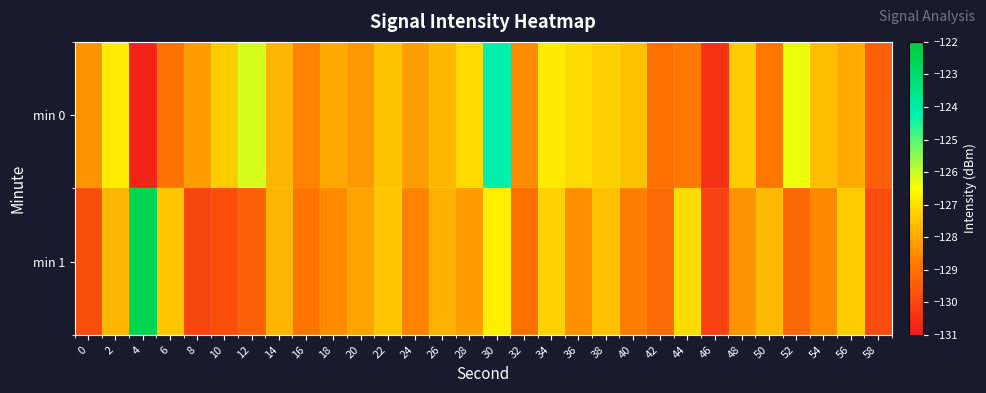

Reading left to right, what are all the values shown in this chart?

min 0: 0=-128.4	2=-126.8	4=-130.8	6=-129.0	8=-128.2	10=-127.4	12=-126.1	14=-127.8	16=-128.7	18=-128.0	20=-128.3	22=-127.6	24=-128.2	26=-127.8	28=-127.2	30=-124.1	32=-128.5	34=-126.9	36=-127.1	38=-127.3	40=-127.6	42=-129.1	44=-128.9	46=-130.4	48=-127.4	50=-128.9	52=-126.3	54=-127.6	56=-128.0	58=-129.4
min 1: 0=-129.8	2=-127.8	4=-122.6	6=-127.5	8=-130.0	10=-129.8	12=-129.4	14=-127.8	16=-129.0	18=-128.6	20=-128.1	22=-127.5	24=-128.7	26=-127.9	28=-128.2	30=-126.8	32=-129.1	34=-127.3	36=-128.5	38=-127.6	40=-128.8	42=-129.2	44=-127.1	46=-130.1	48=-128.4	50=-127.7	52=-129.3	54=-128.6	56=-127.4	58=-129.9